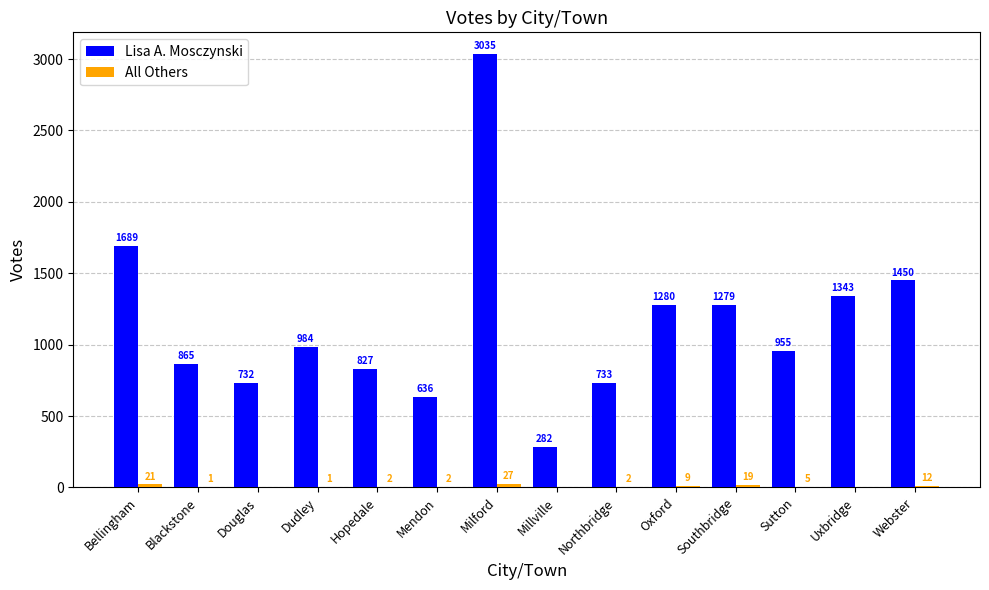

What is the sum of all Lisa A. Mosczynski values?

16090